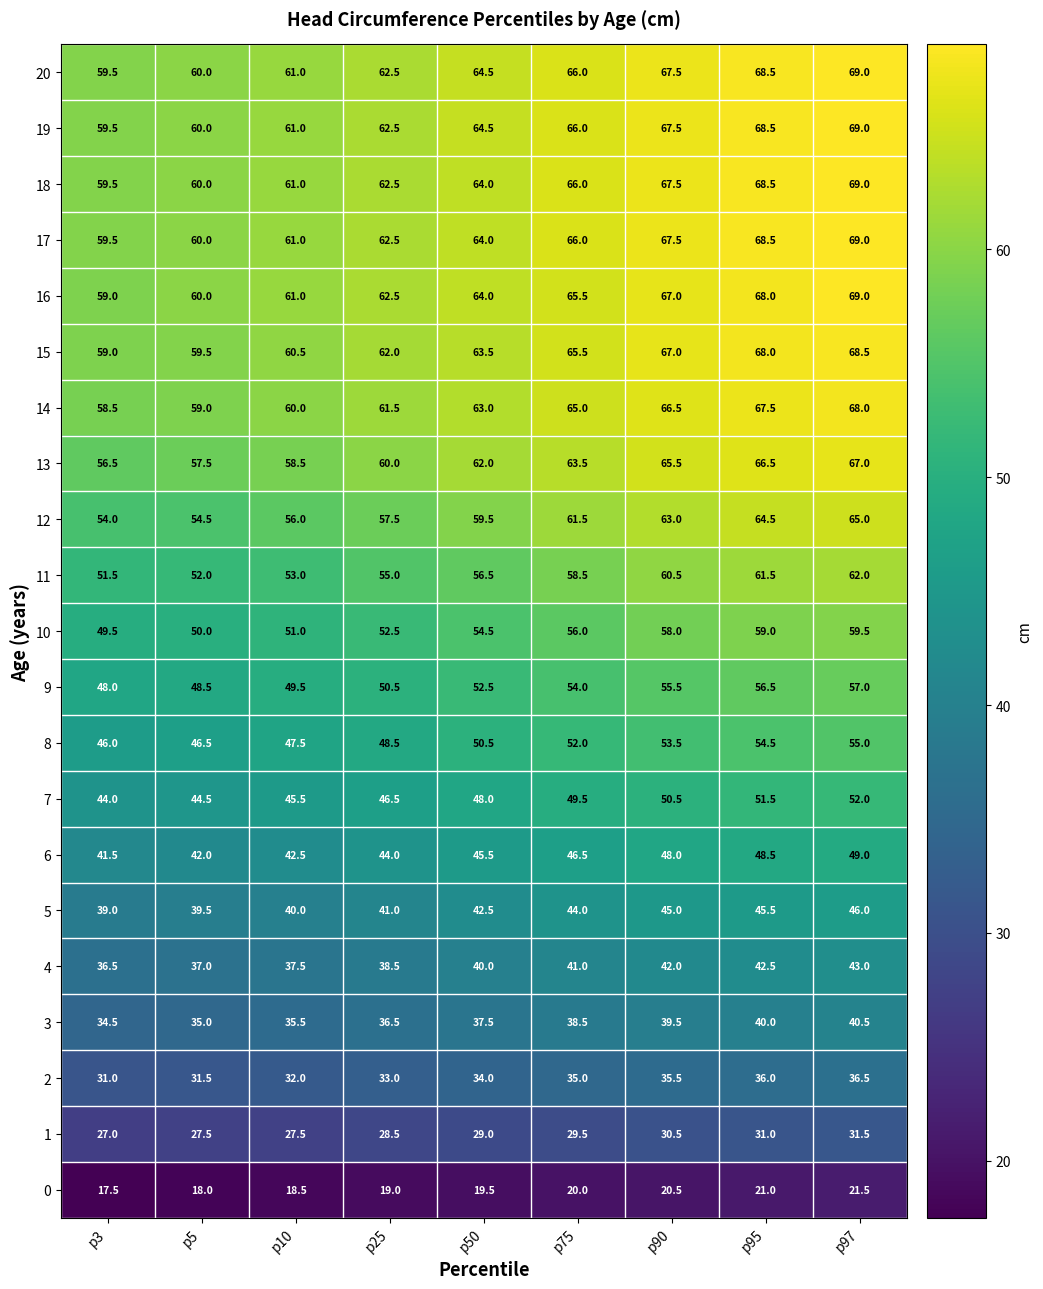

What is the greatest value displayed?

69.0